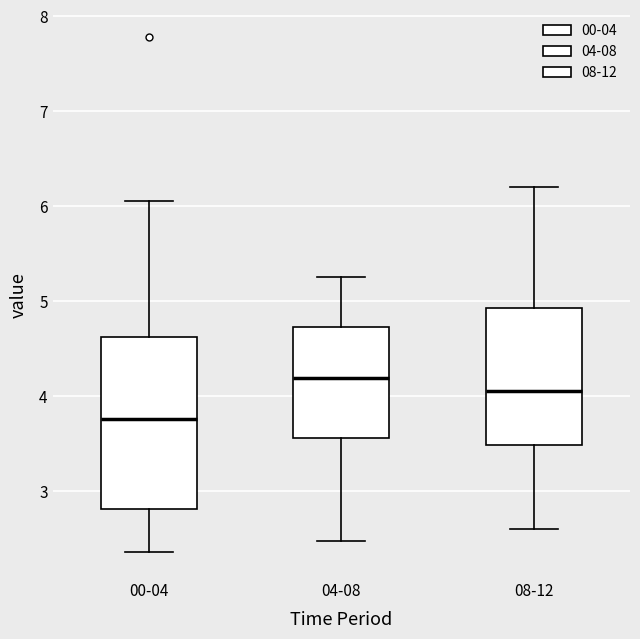

Which box's median line is the lowest?

00-04